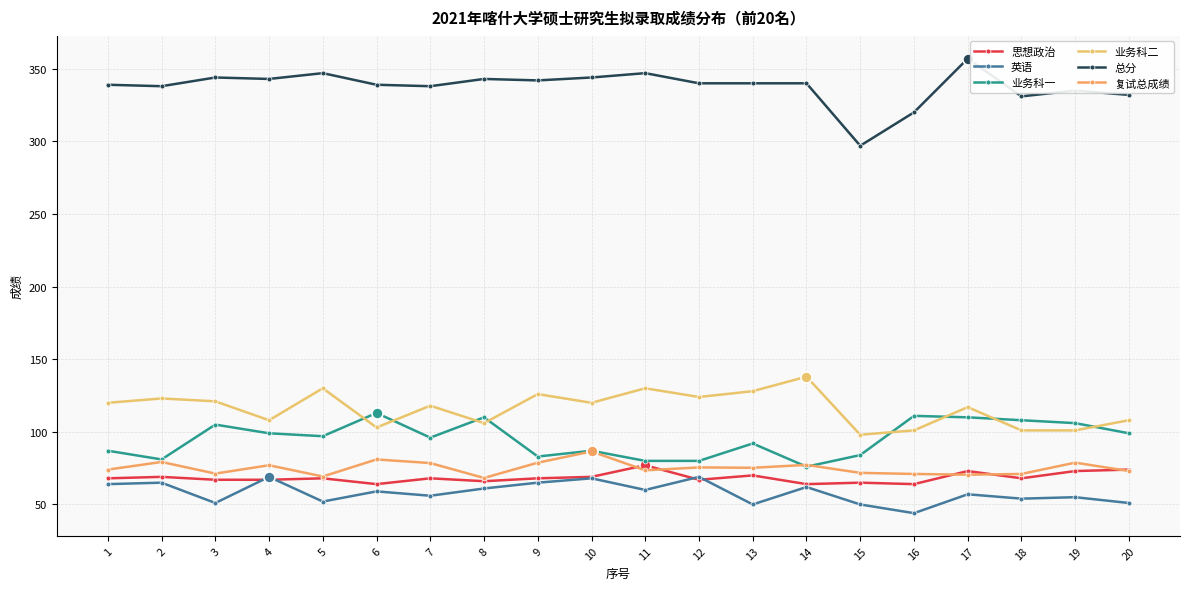

Reading left to right, list all the values displayed in this chart.

思想政治: 68.0	69.0	67.0	67.0	68.0	64.0	68.0	66.0	68.0	69.0	77.0	67.0	70.0	64.0	65.0	64.0	73.0	68.0	73.0	74.0
英语: 64.0	65.0	51.0	69.0	52.0	59.0	56.0	61.0	65.0	68.0	60.0	69.0	50.0	62.0	50.0	44.0	57.0	54.0	55.0	51.0
业务科一: 87.0	81.0	105.0	99.0	97.0	113.0	96.0	110.0	83.0	87.0	80.0	80.0	92.0	76.0	84.0	111.0	110.0	108.0	106.0	99.0
业务科二: 120.0	123.0	121.0	108.0	130.0	103.0	118.0	106.0	126.0	120.0	130.0	124.0	128.0	138.0	98.0	101.0	117.0	101.0	101.0	108.0
总分: 339.0	338.0	344.0	343.0	347.0	339.0	338.0	343.0	342.0	344.0	347.0	340.0	340.0	340.0	297.0	320.0	357.0	331.0	335.0	332.0
复试总成绩: 74.0	79.2	71.2	77.0	69.2	81.0	78.5	68.2	78.8	86.5	73.5	75.5	75.2	77.2	71.8	71.0	70.5	71.0	78.8	73.0